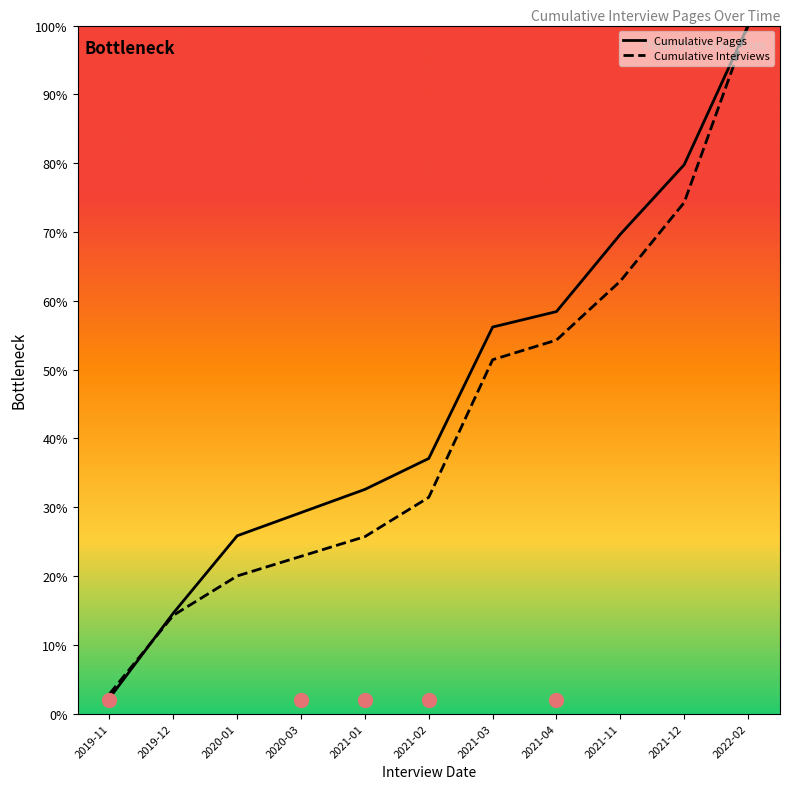

Reading left to right, list all the values displayed in this chart.

Cumulative Pages: 2019-11=2.2	2019-12=14.6	2020-01=25.8	2020-03=29.2	2021-01=32.6	2021-02=37.1	2021-03=56.2	2021-04=58.4	2021-11=69.7	2021-12=79.8	2022-02=100.0
Cumulative Interviews: 2019-11=2.9	2019-12=14.3	2020-01=20.0	2020-03=22.9	2021-01=25.7	2021-02=31.4	2021-03=51.4	2021-04=54.3	2021-11=62.9	2021-12=74.3	2022-02=100.0